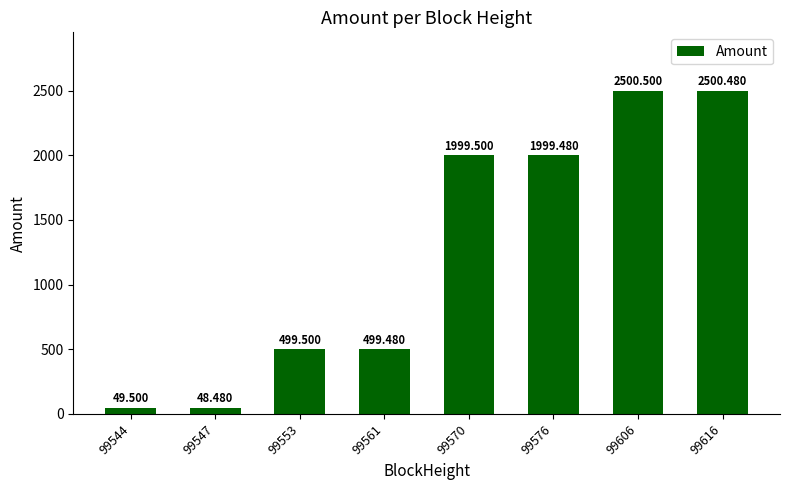

What is the ratio of the value at 99606 to the value at 99616?

1.0